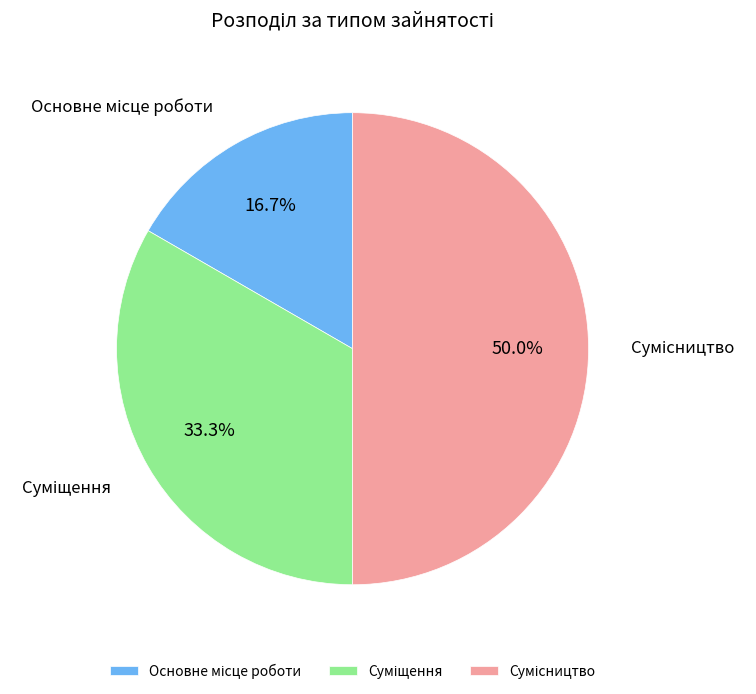

How many segments does this pie chart have?

3